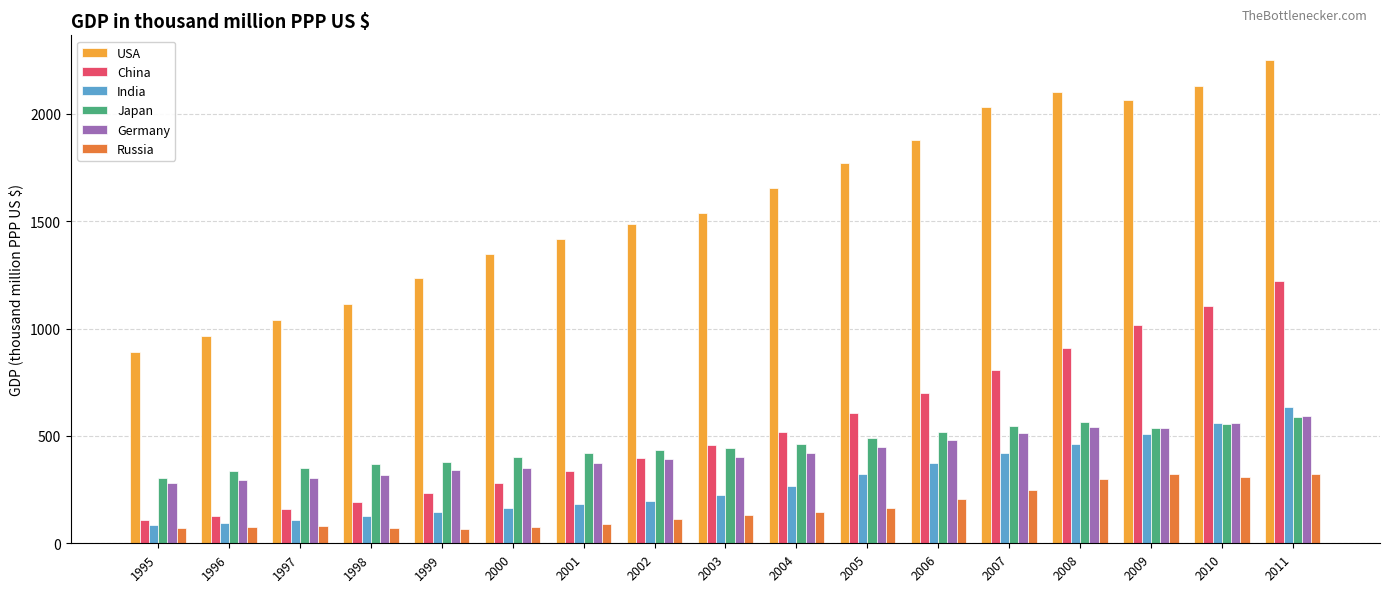

What is the difference between the highest and lowest values at 2008?

1803.5